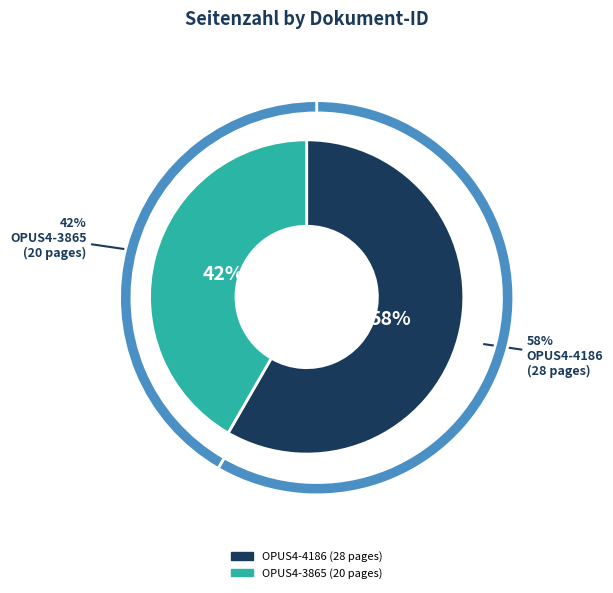

Which slice is the smallest?

OPUS4-3865